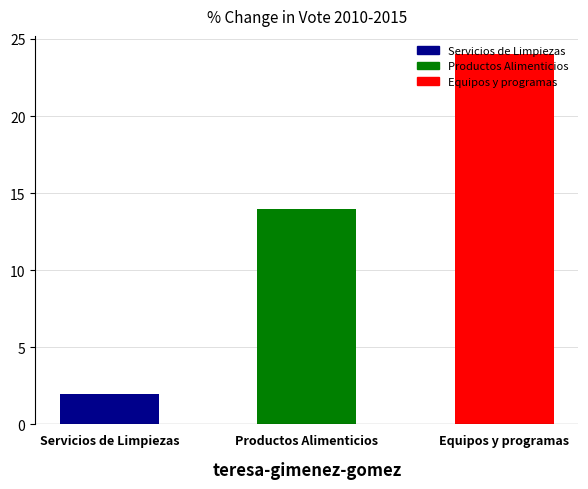

What is the difference between the second highest and minimum values?

12